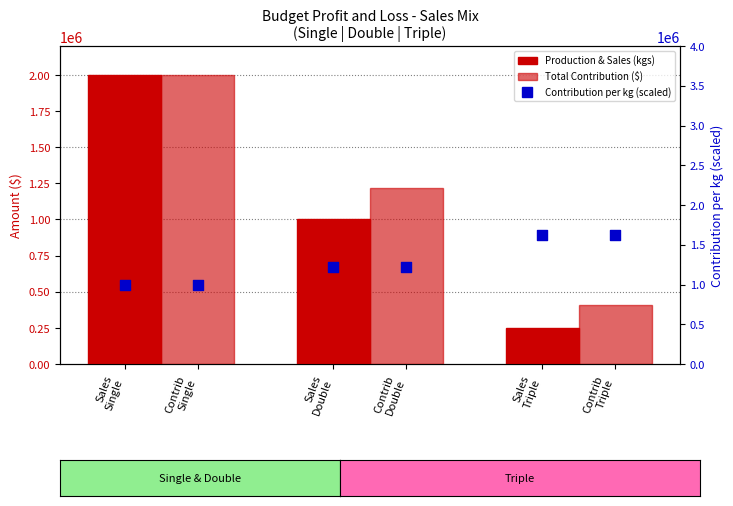

At how many categories does at least one series exceed 1564257?

2